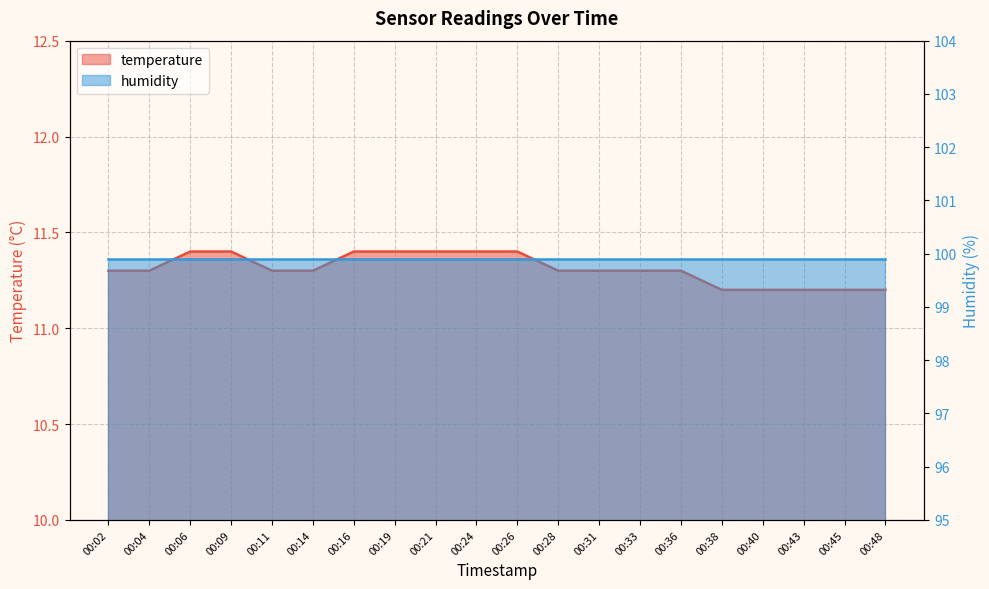

The chart shows a value of 7.2 at 00:04. True or false?

False